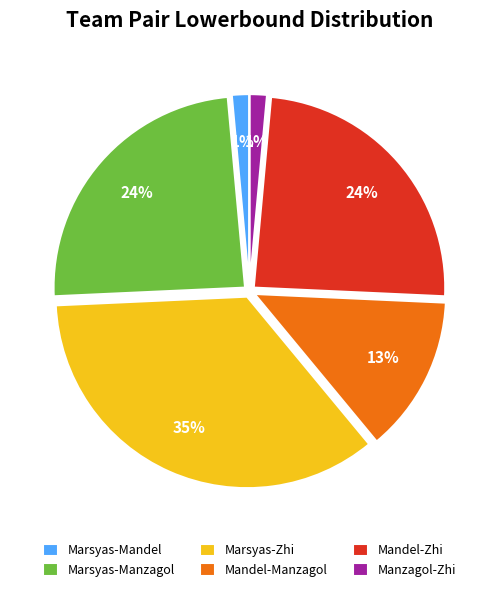

What percentage is the Marsyas-Manzagol slice, to the nearest percent?

24%